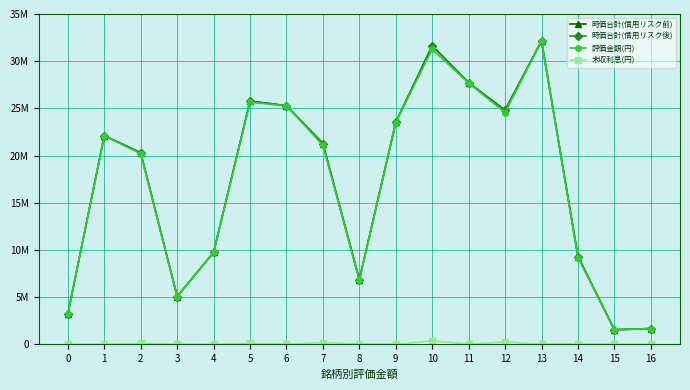

Which category has the highest value across all series?

13